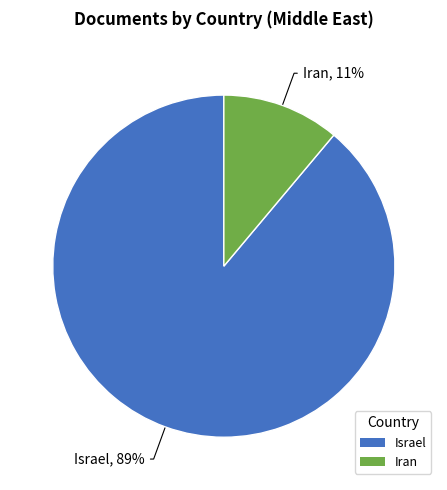

To the nearest percent, what percentage of the pie is Iran?

11%